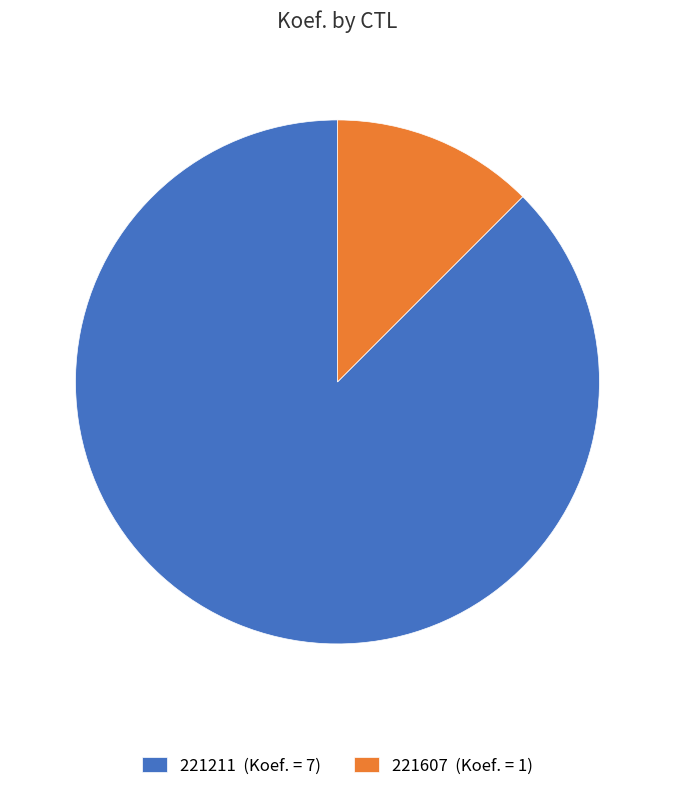

Which slice represents more than half of the pie?

221211